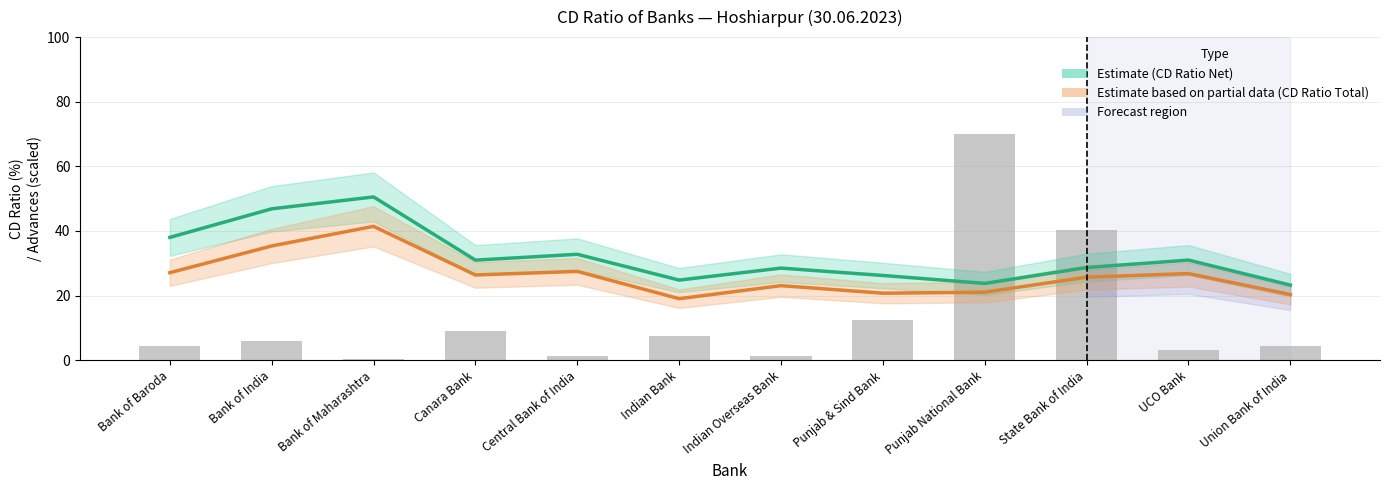

List the series in order of their peak value, lowest first.

CD Ratio Total (Partial), CD Ratio Net (Estimate), Advances (scaled)